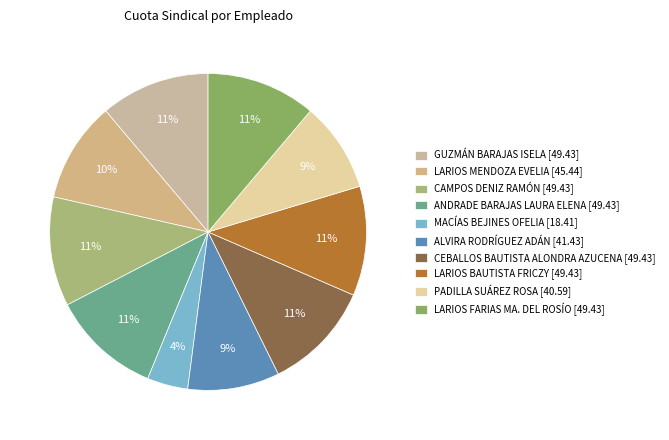

Does any single category account for the majority?

No